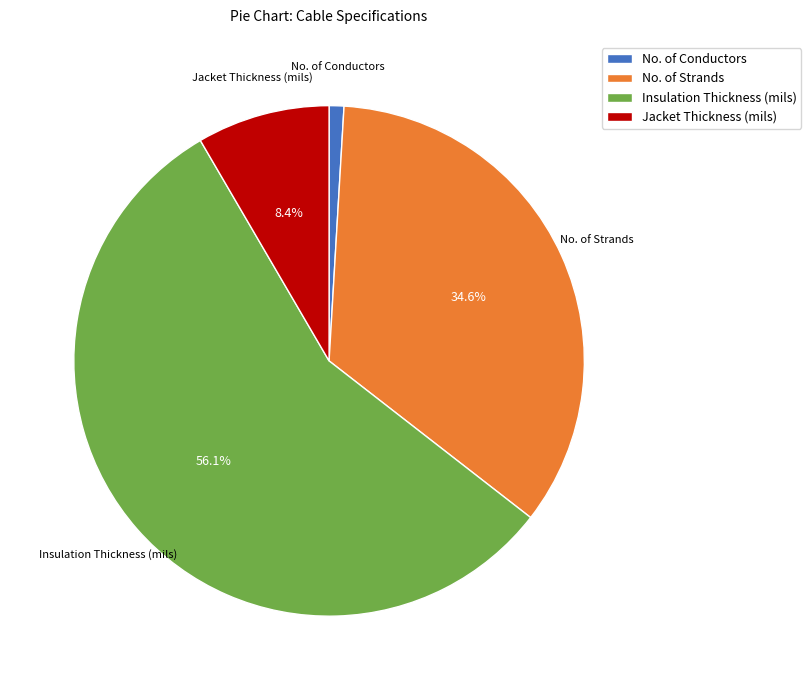

How many segments does this pie chart have?

4